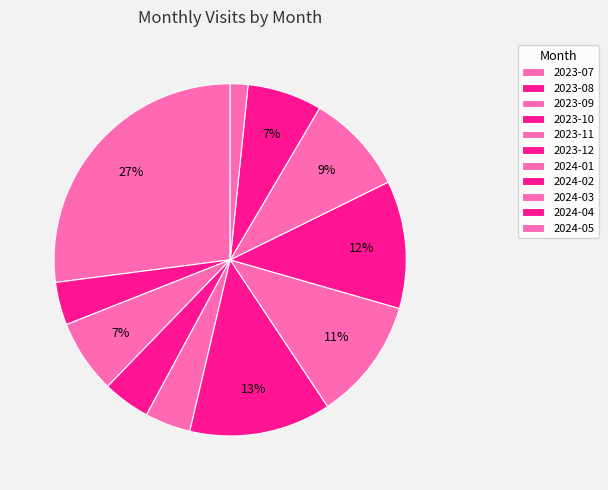

True or false: 2023-07 accounts for 34% of the total.

False